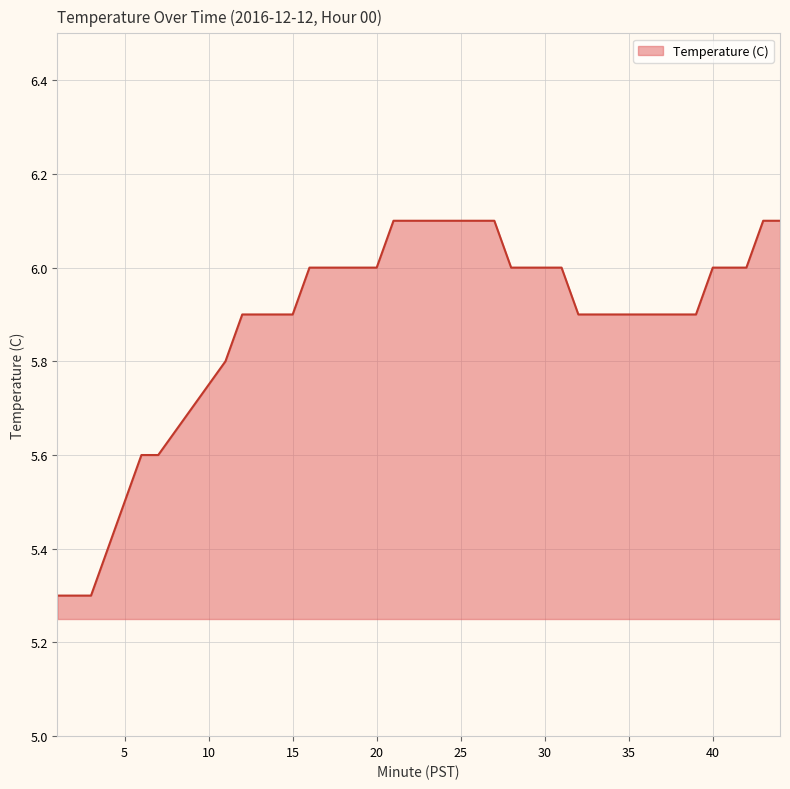

What is the smallest value displayed?

5.3